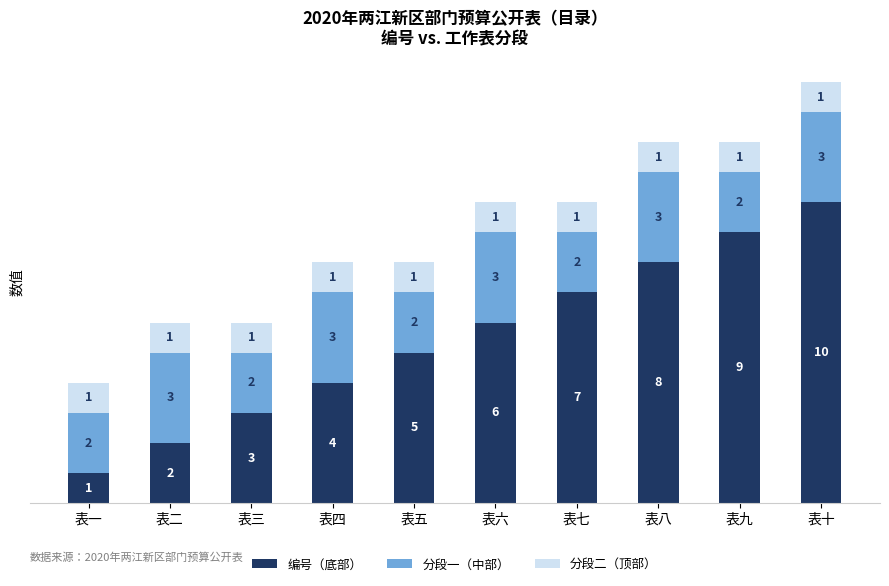

True or false: 编号（底部） has a value of 14 at 表八.

False